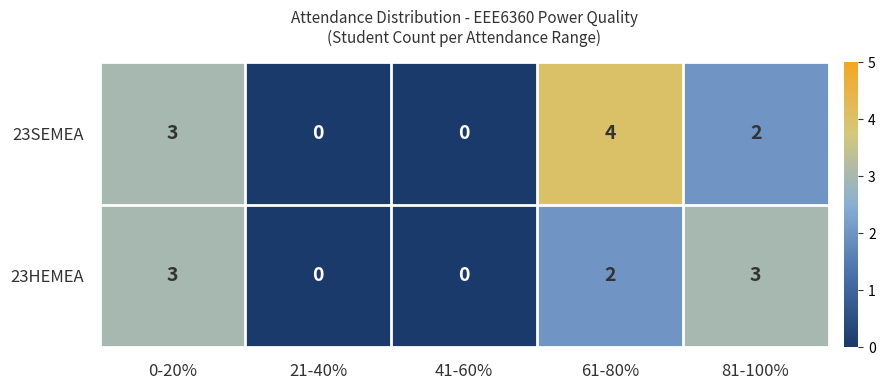

Where does the 23SEMEA series first go above 2?

0-20%